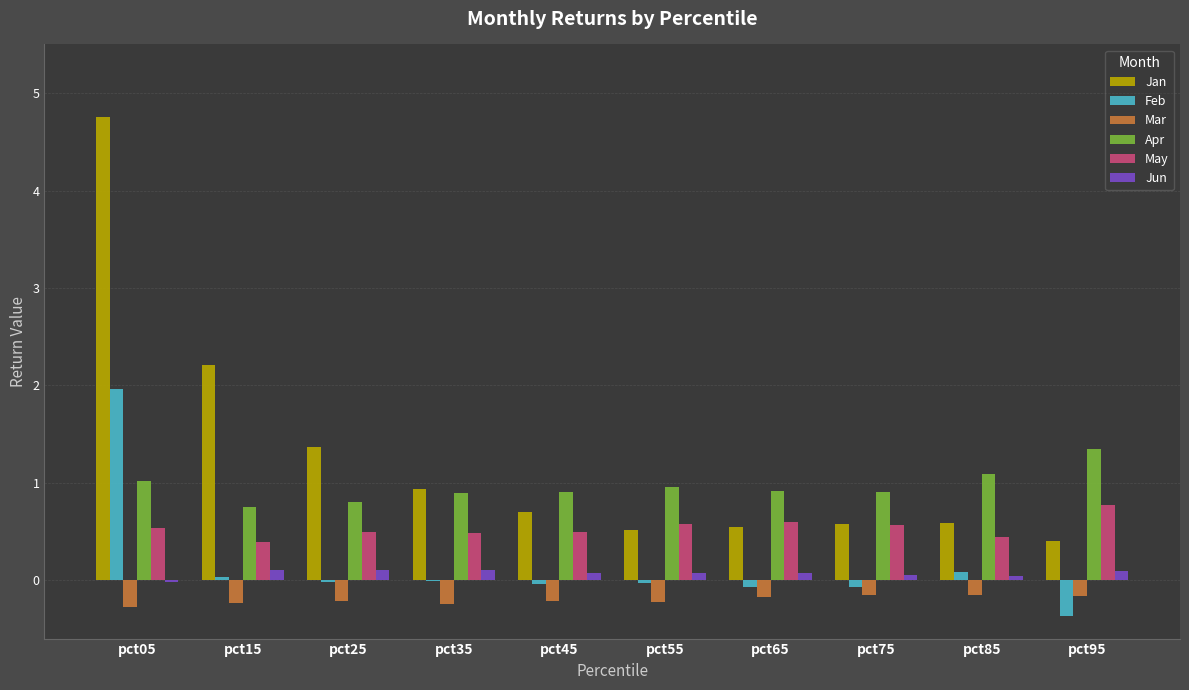

How many values in the Jun series exceed 0?

9